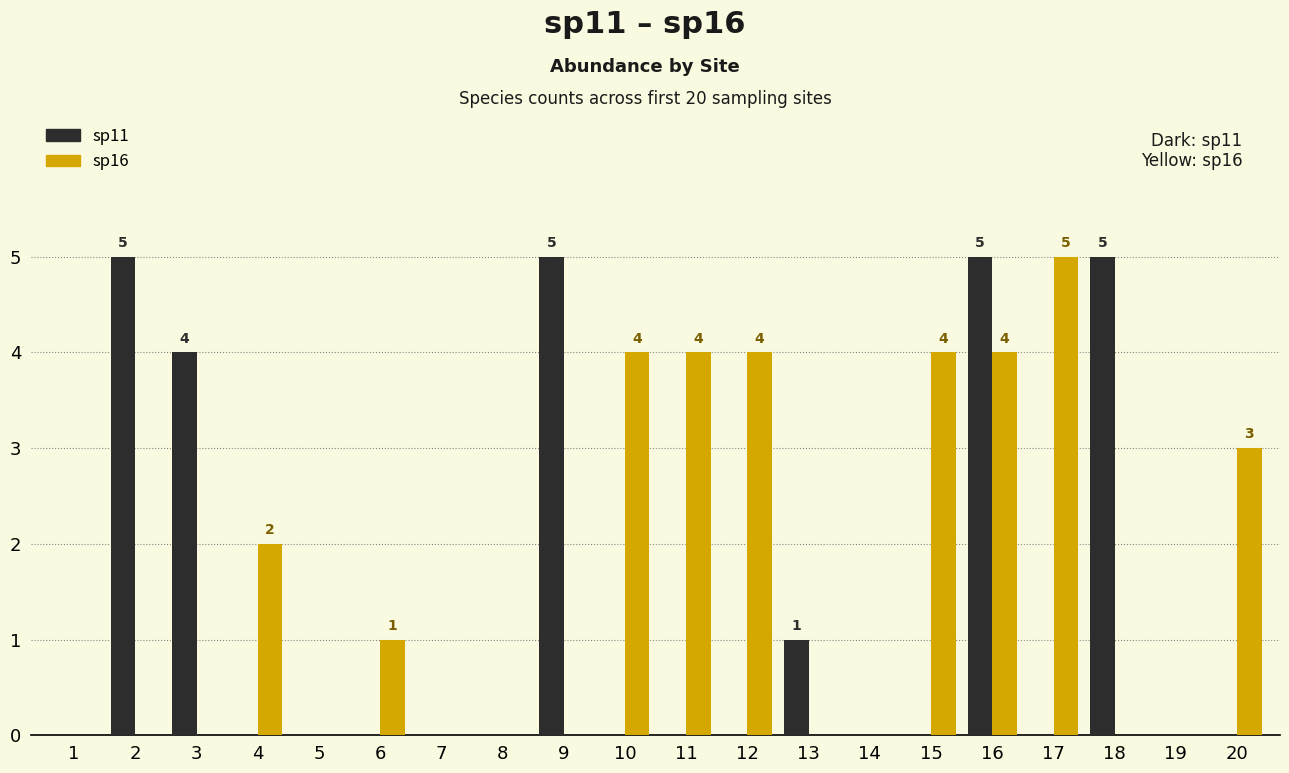

What is the greatest value displayed?

5